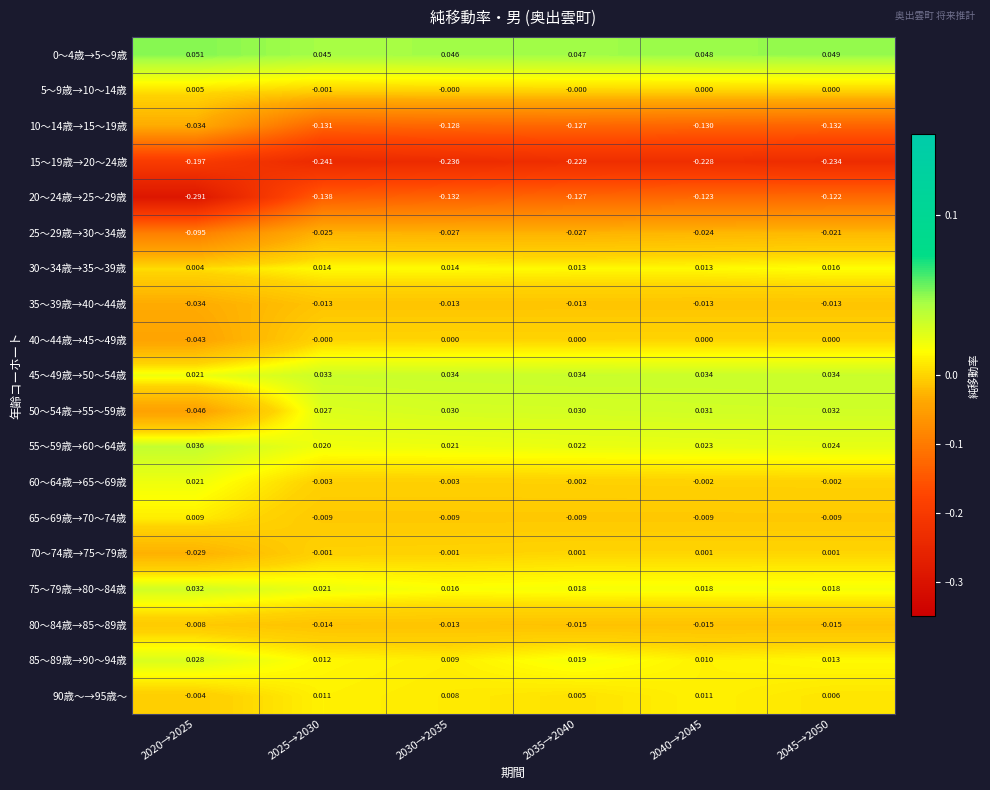

Count the number of categories in the chart.

6